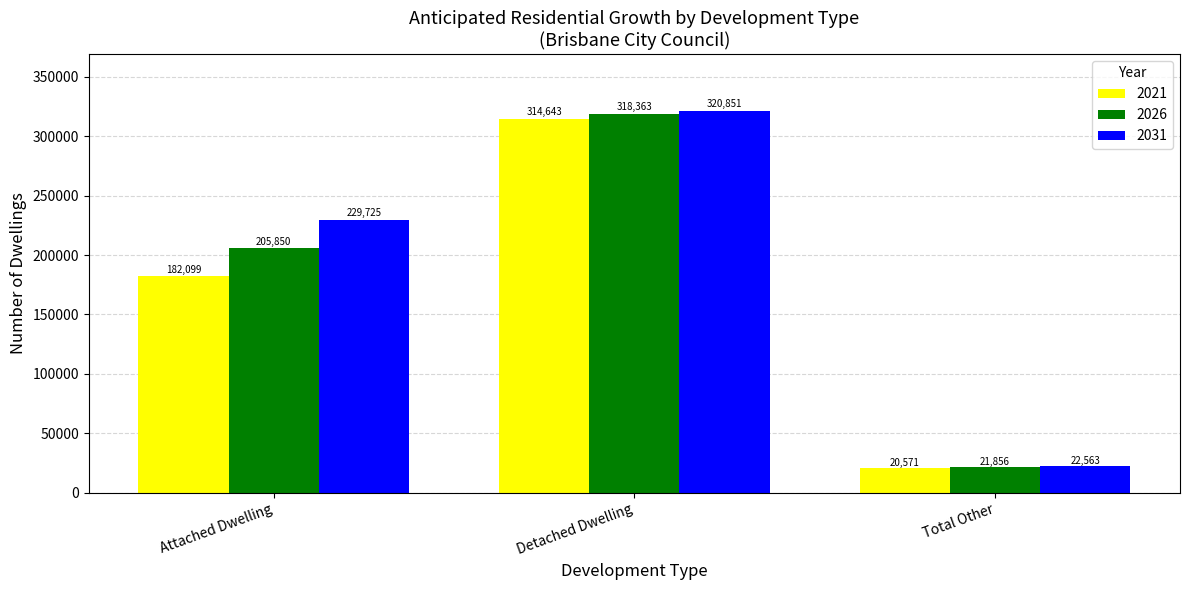

What are all the series names shown in the legend?

2021, 2026, 2031